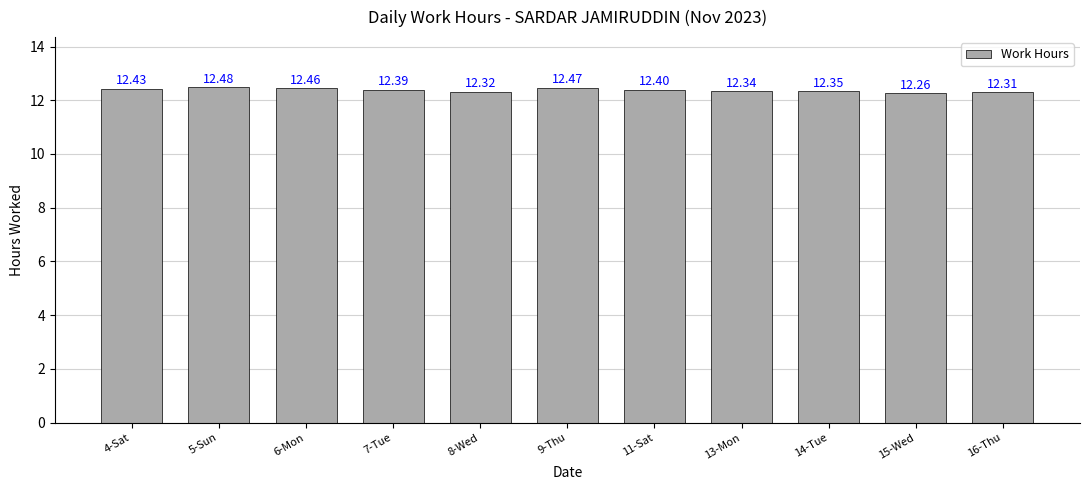

The chart shows a value of 12.3 at 14-Tue. True or false?

True